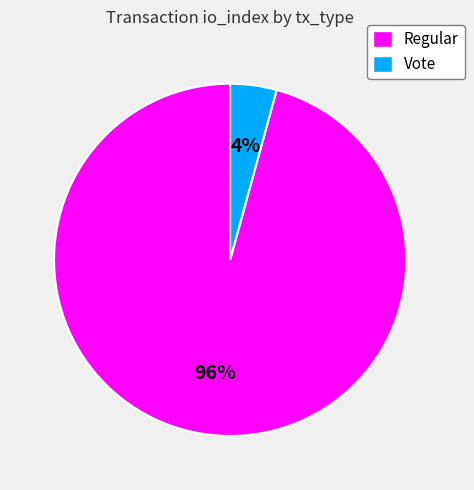

Is the sum of Vote and Regular greater than half?

Yes